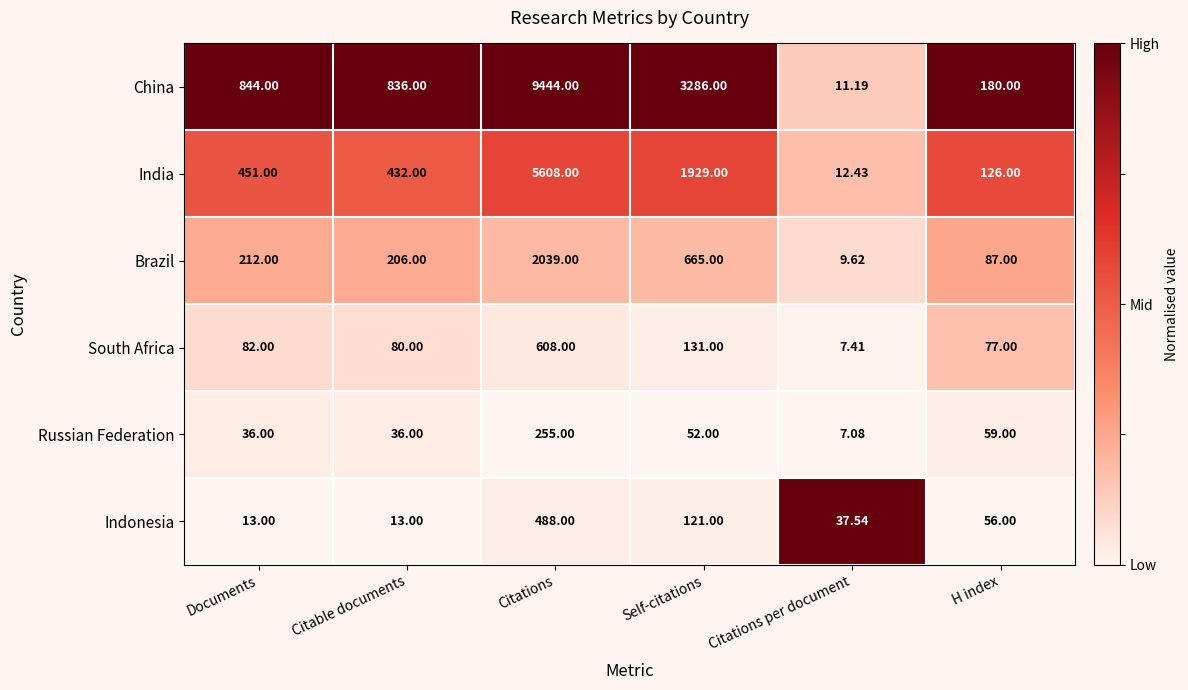

Where is Brazil nearest to the value 1024?

Self-citations